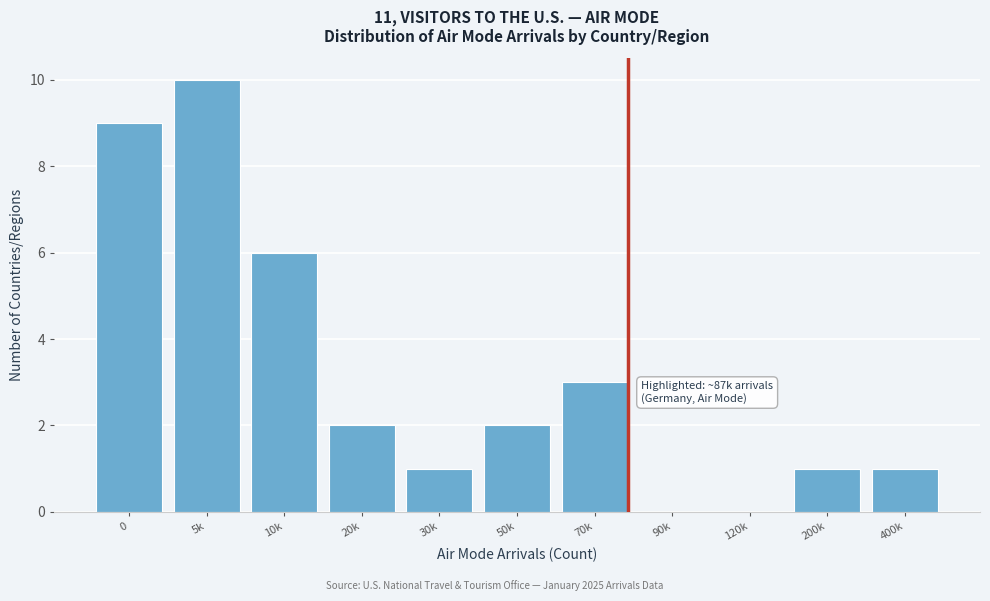

Reading left to right, transcribe all the data shown in this chart.

0=9	5k=10	10k=6	20k=2	30k=1	50k=2	70k=3	90k=0	120k=0	200k=1	400k=1